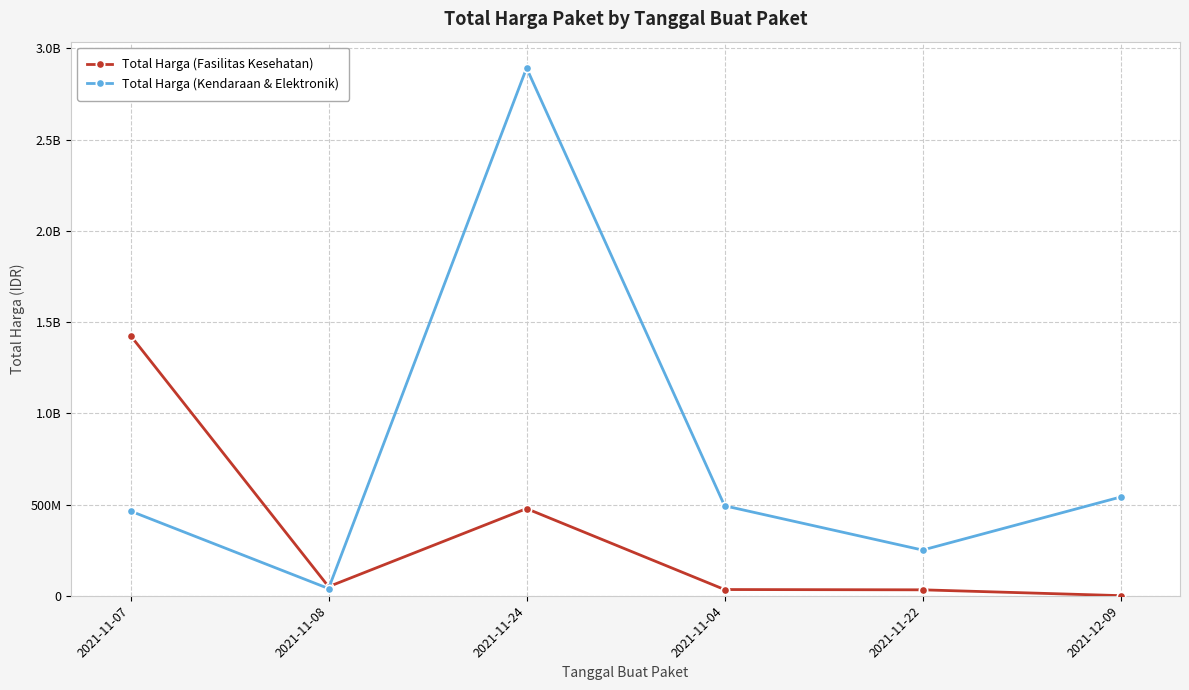

Which series changed the most between 2021-11-04 and 2021-12-09?

Total Harga (Kendaraan & Elektronik)